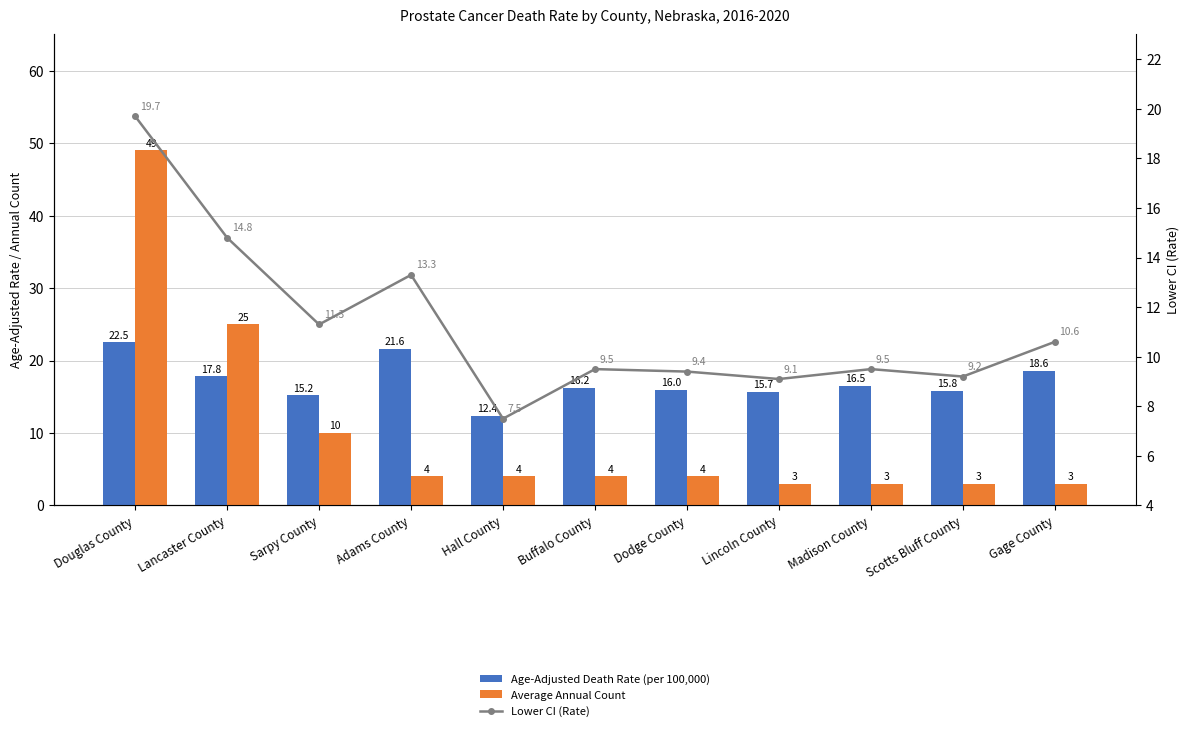

List the series in order of their overall mean, highest first.

Age-Adjusted Death Rate (per 100,000), Lower CI (Rate), Average Annual Count